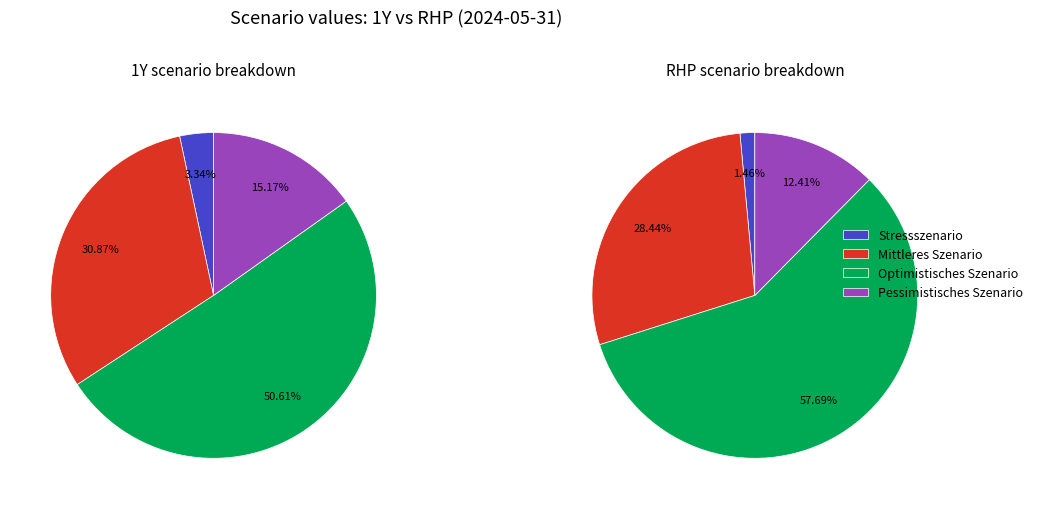

Which has a higher value, RHP or 1Y?

1Y